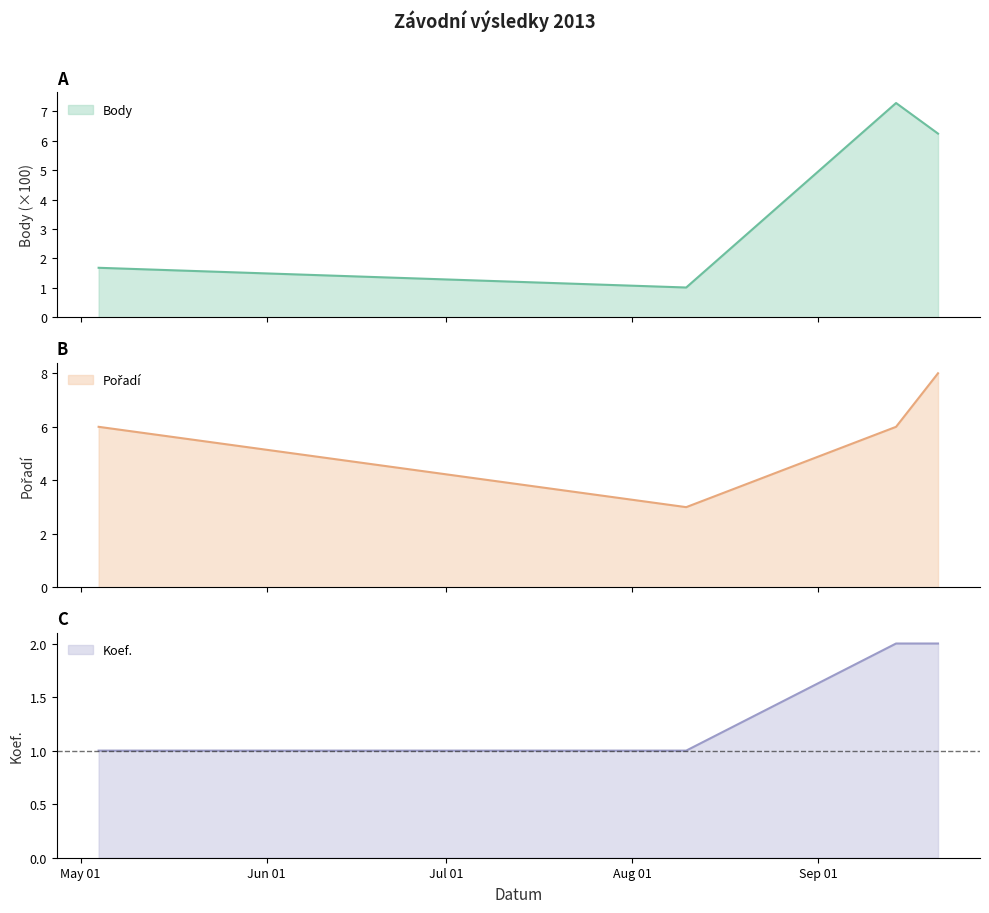

The value of Body at 2013-08-10 is 1.0. True or false?

True